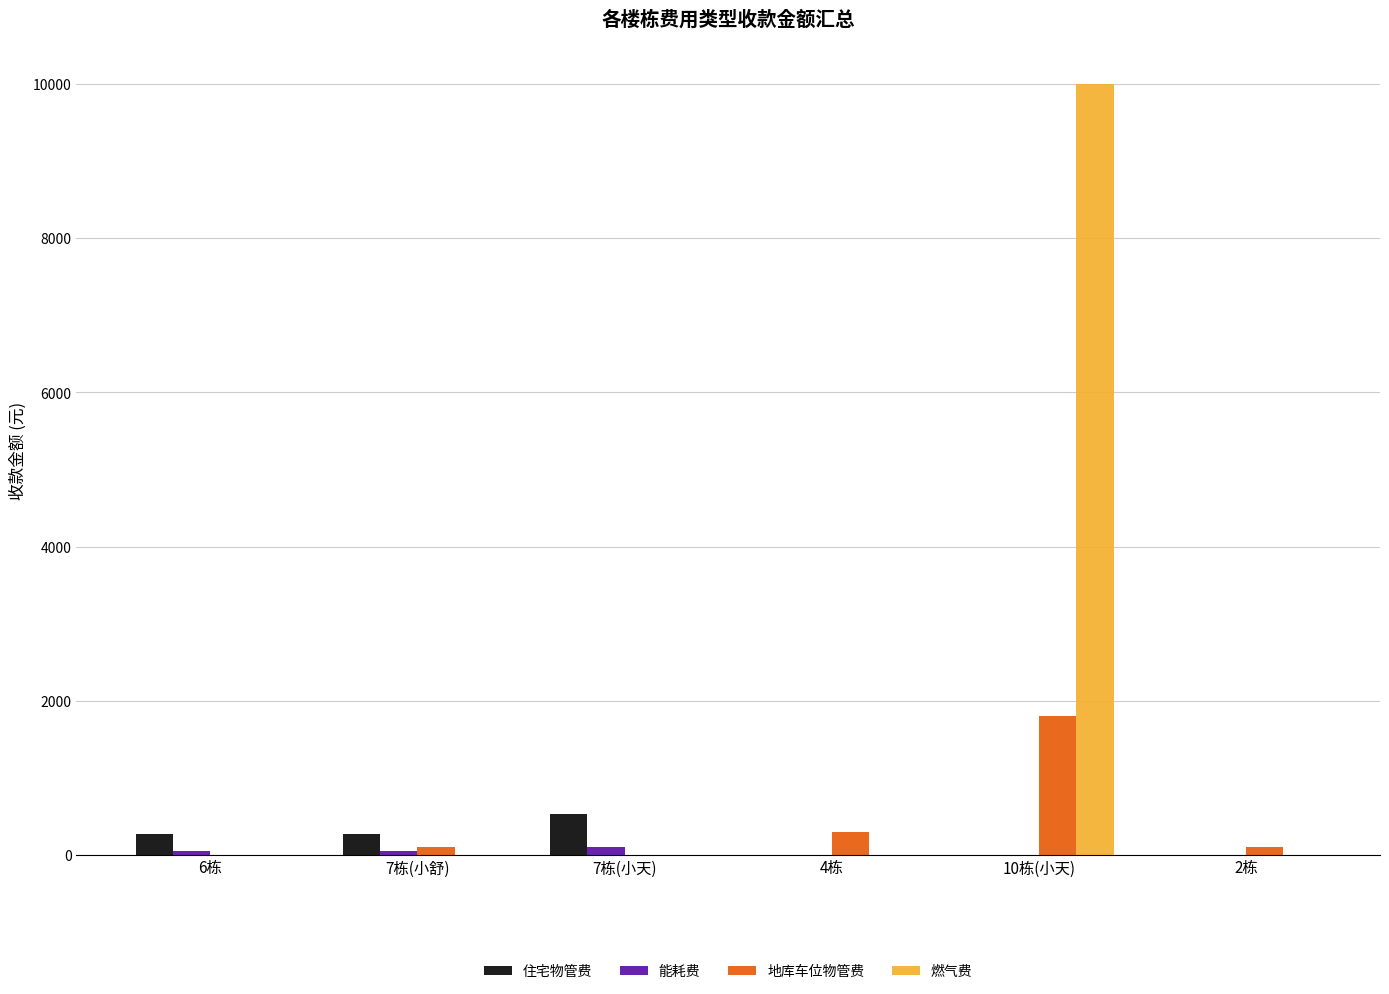

Which category has the highest value in the 燃气费 series?

10栋(小天)